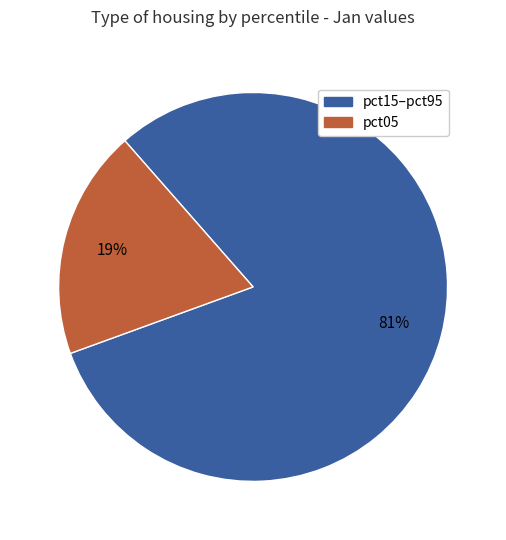

What percentage is the pct15–pct95 slice, to the nearest percent?

81%